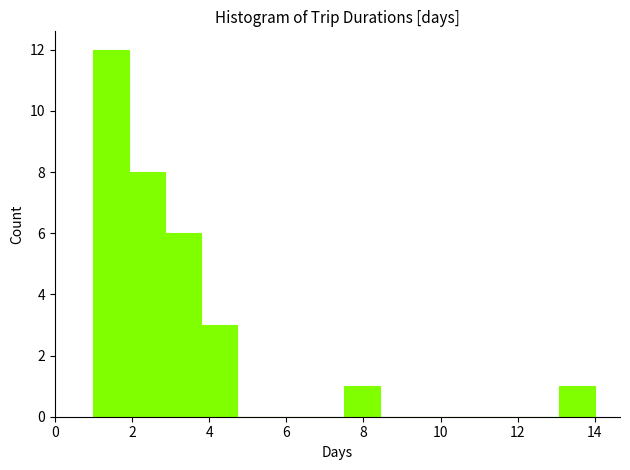

Which range on the x-axis has the tallest bar?

1.0 to 2.0